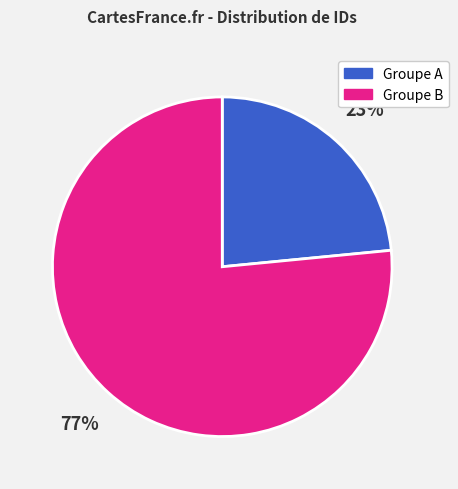

To the nearest percent, what is the average slice percentage?

50%